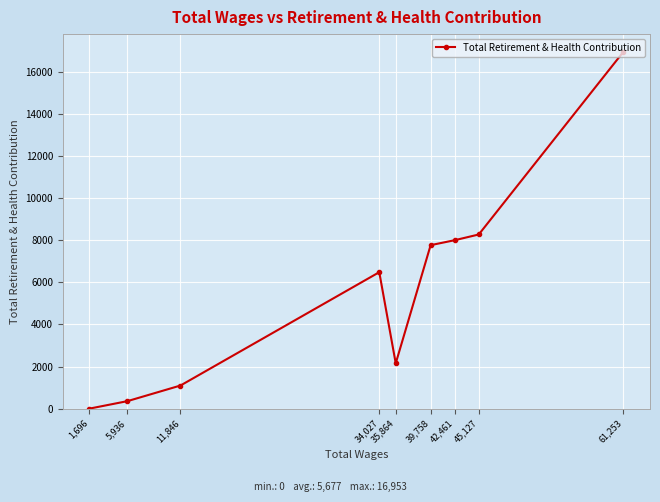

What is the greatest value displayed?

16953